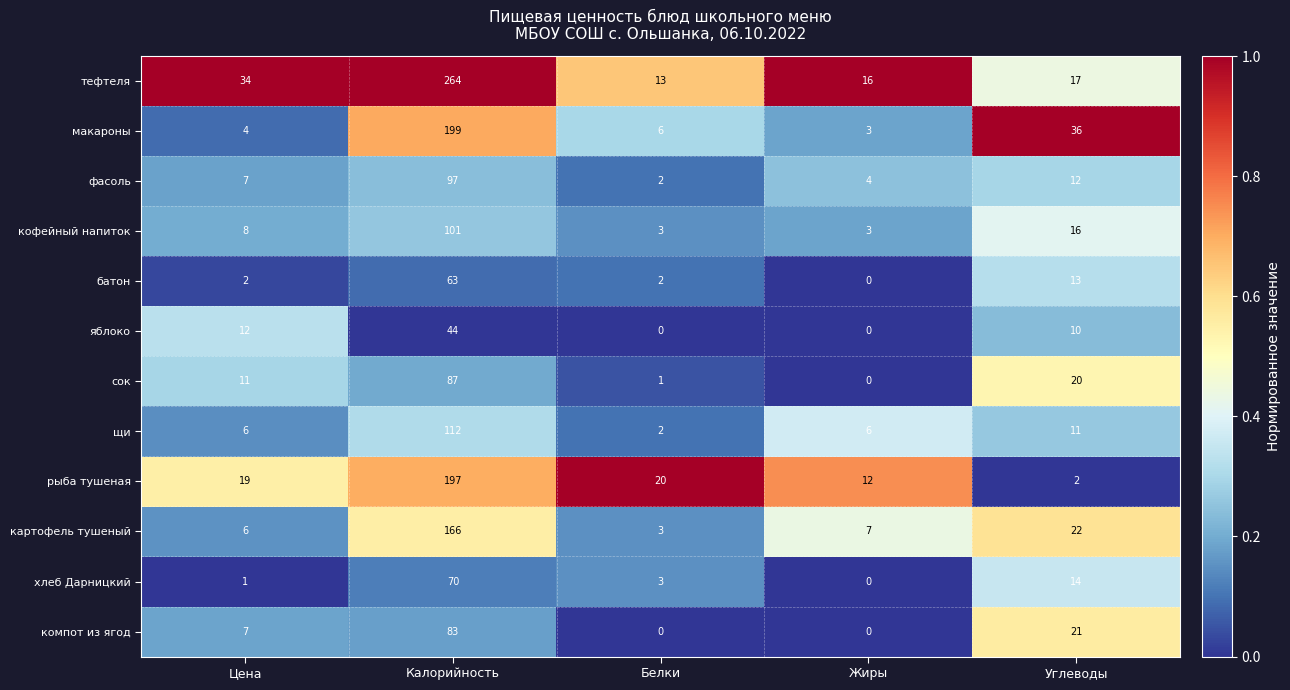

At which category is the sum across all series the highest?

Калорийность